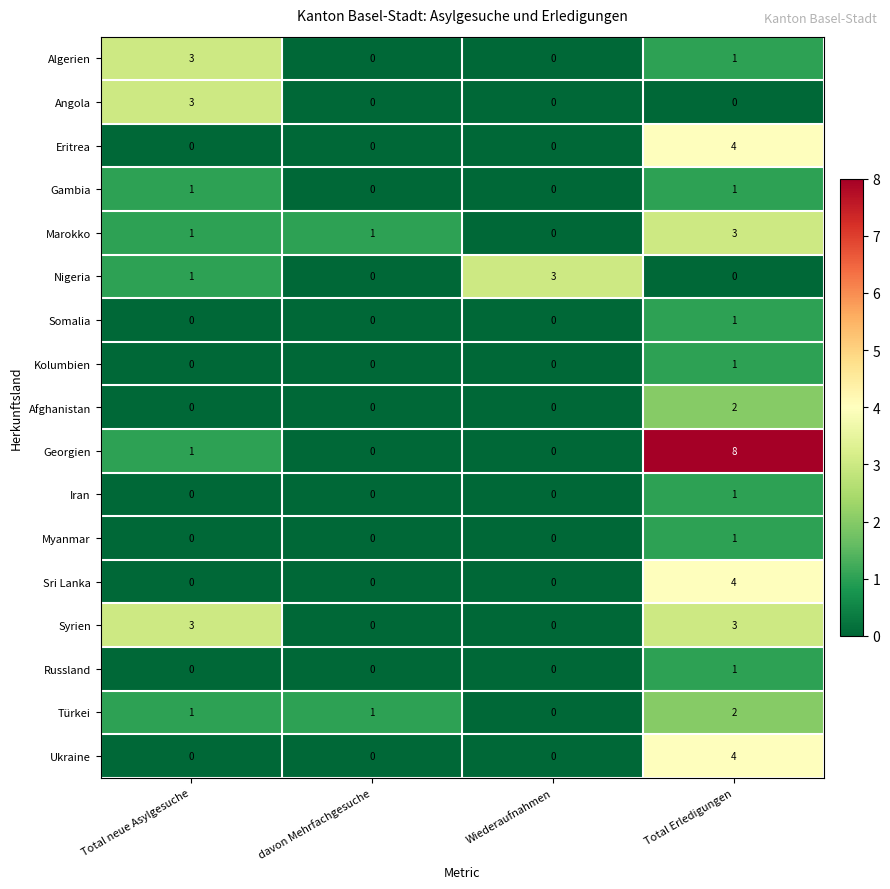

At which category does the chart reach its peak across all series?

Total Erledigungen